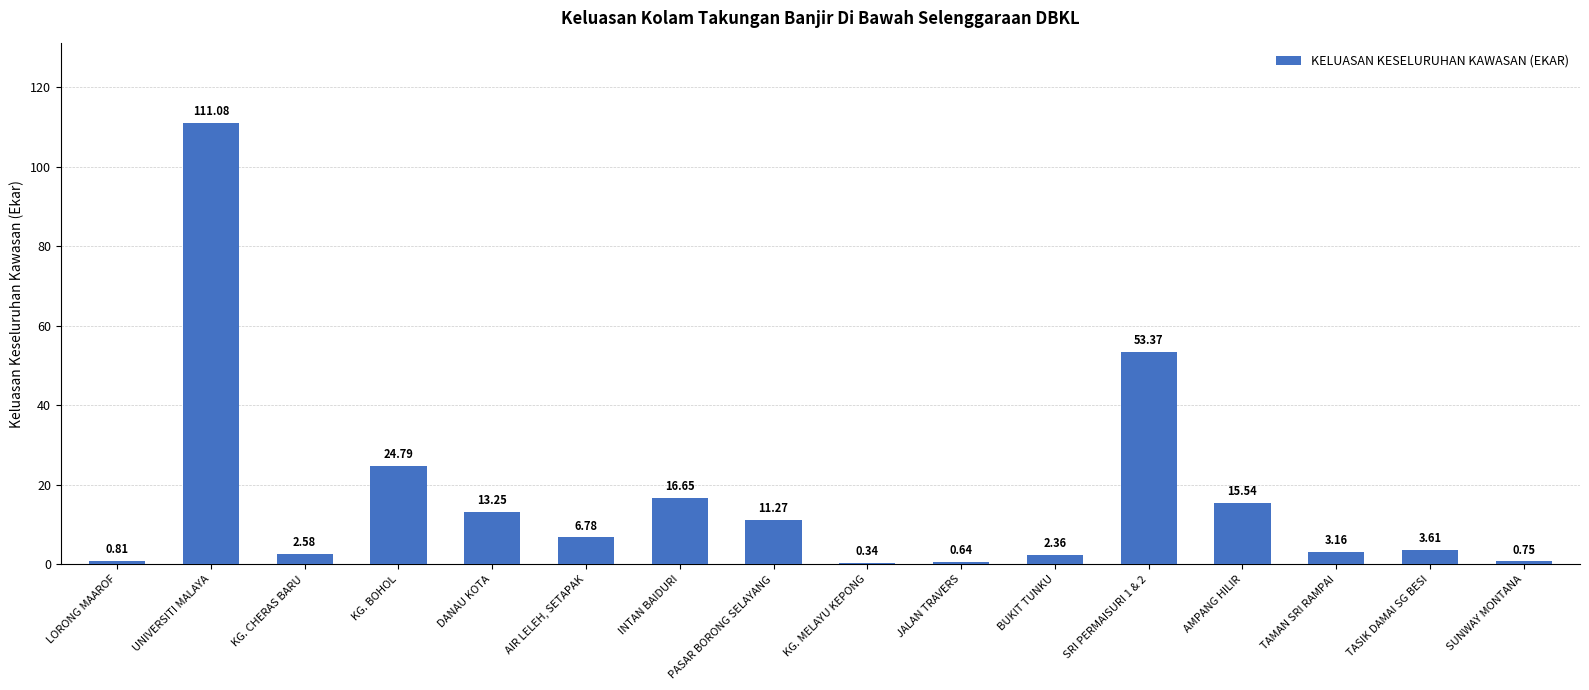

Which category has the highest value across all series?

UNIVERSITI MALAYA